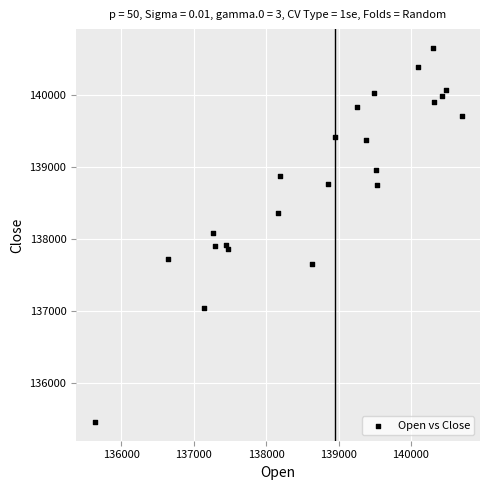

What is the range of Y values (max minus min)?

5212